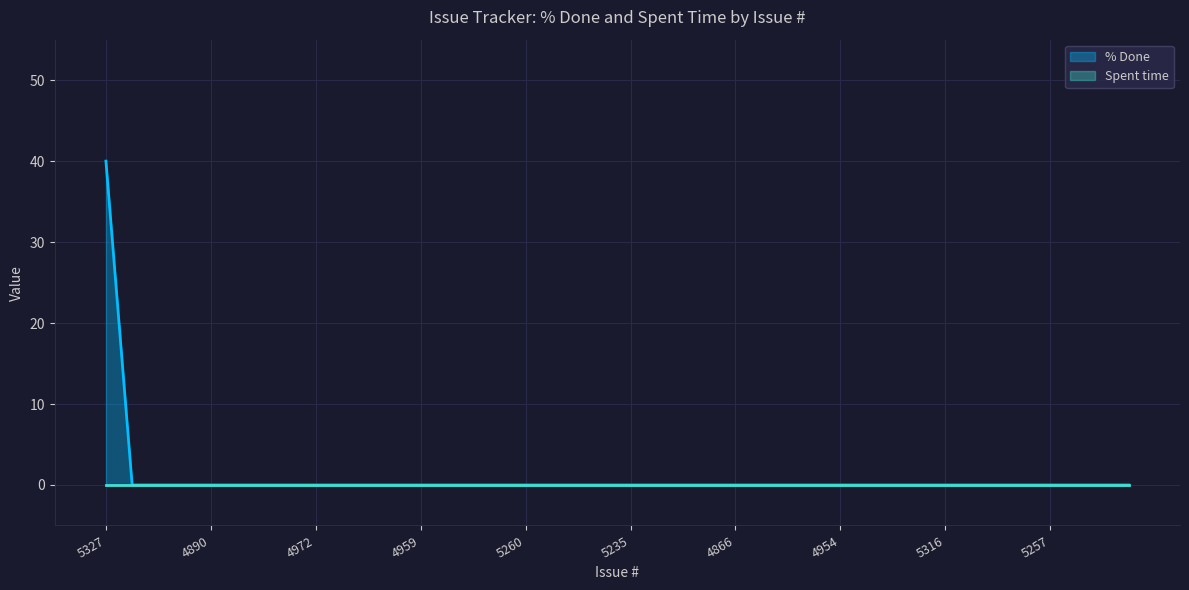

List the labels in order of value, largest first.

5327, 5306, 4908, 4967, 4890, 4915, 4914, 4984, 4972, 4979, 4950, 4873, 4959, 5225, 5326, 5328, 5260, 4868, 5349, 5255, 5235, 5303, 5292, 4940, 4866, 5263, 5236, 4901, 4954, 4960, 5331, 4872, 5316, 5301, 4936, 4937, 5257, 5321, 5317, 4926